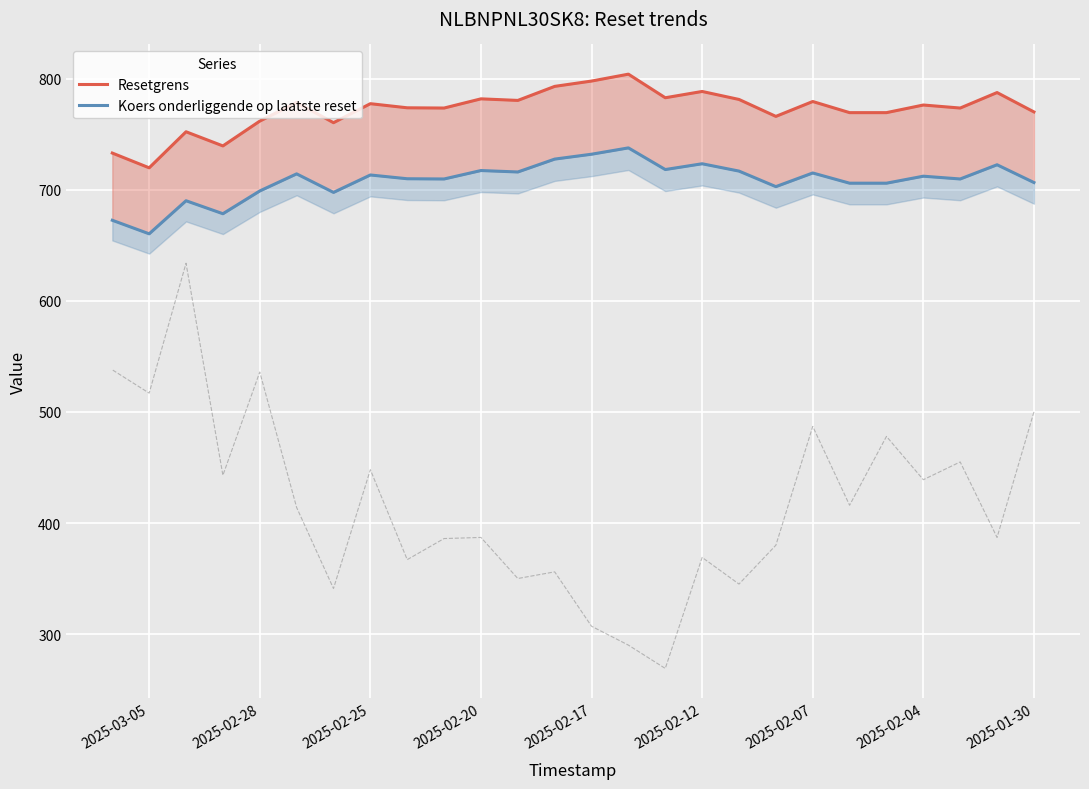

What is the sum of all Koers onderliggende op laatste reset values?

18419.8